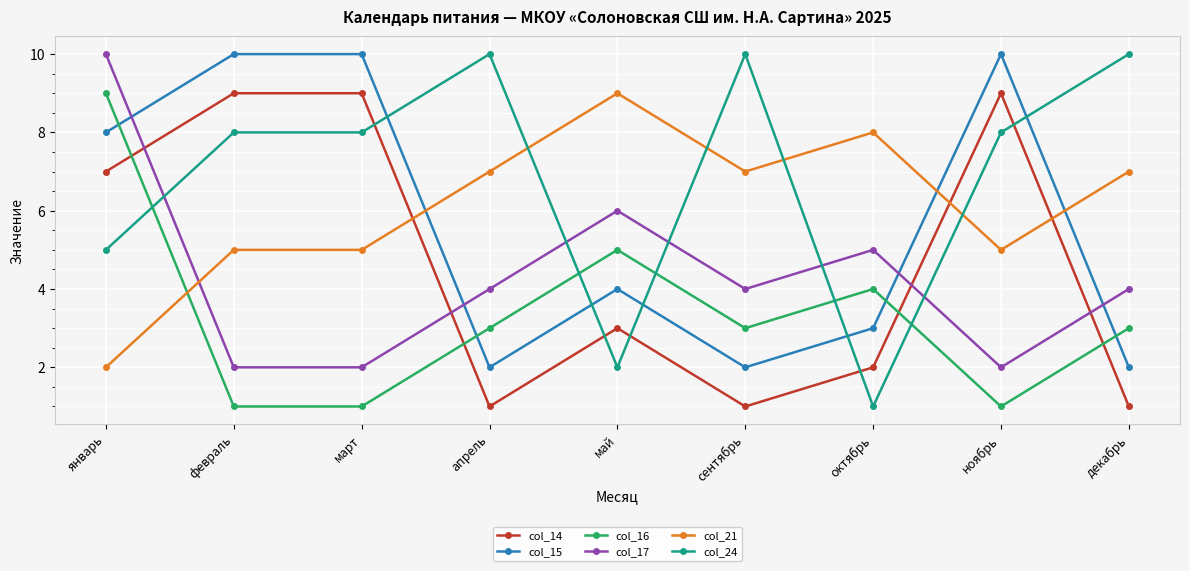

How many series are shown in this chart?

6